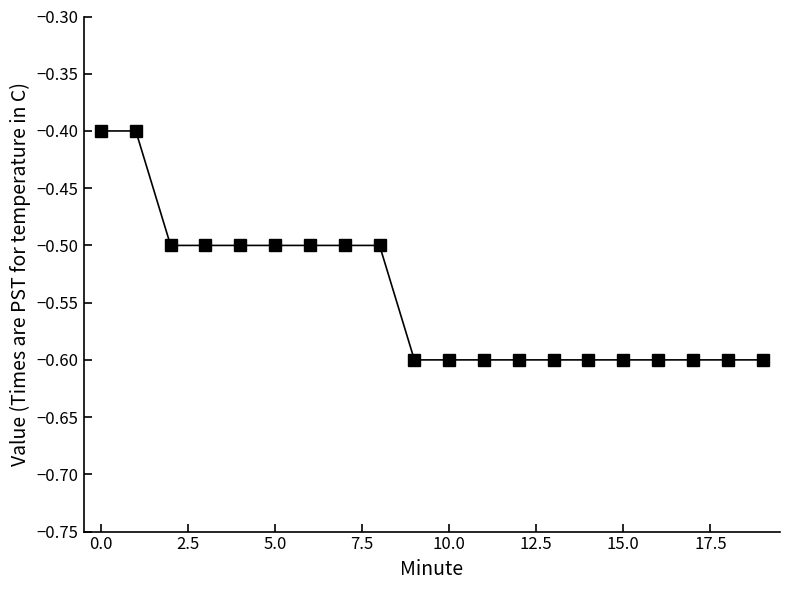

What is the value of the 4th point from the left?

-0.5